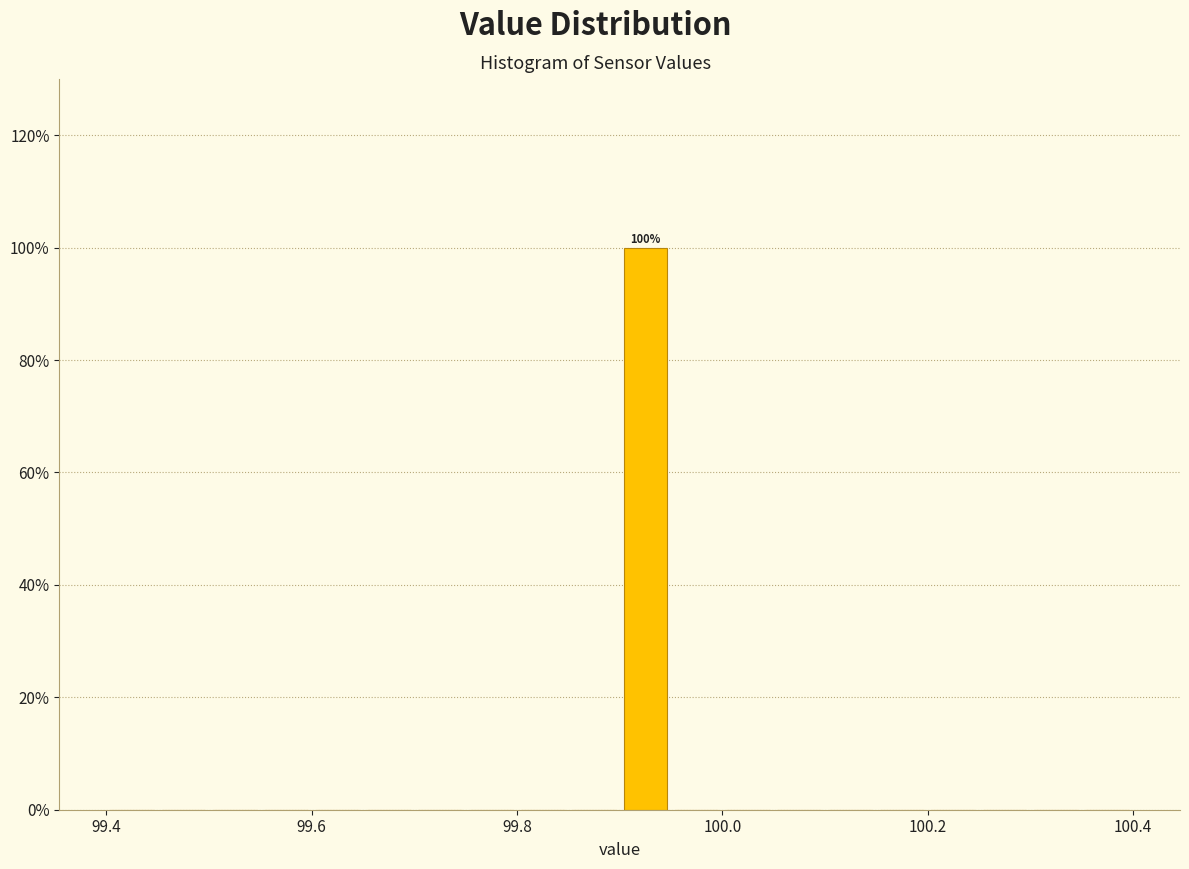

Around what value on the x-axis is the tallest bar? Give the approximate position of its centre, as read against the axis.

99.92